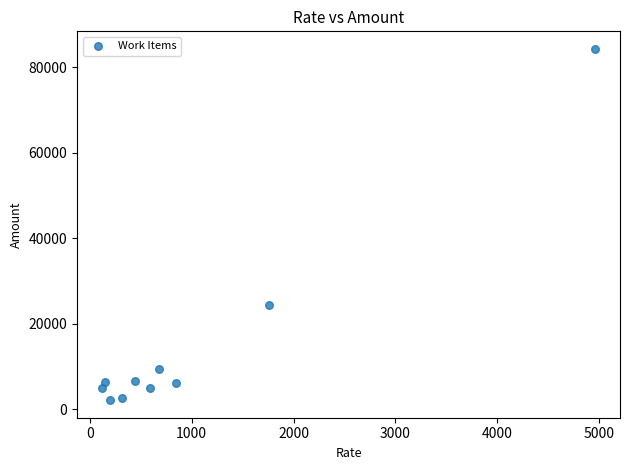

What is the average Y value?

15225.4